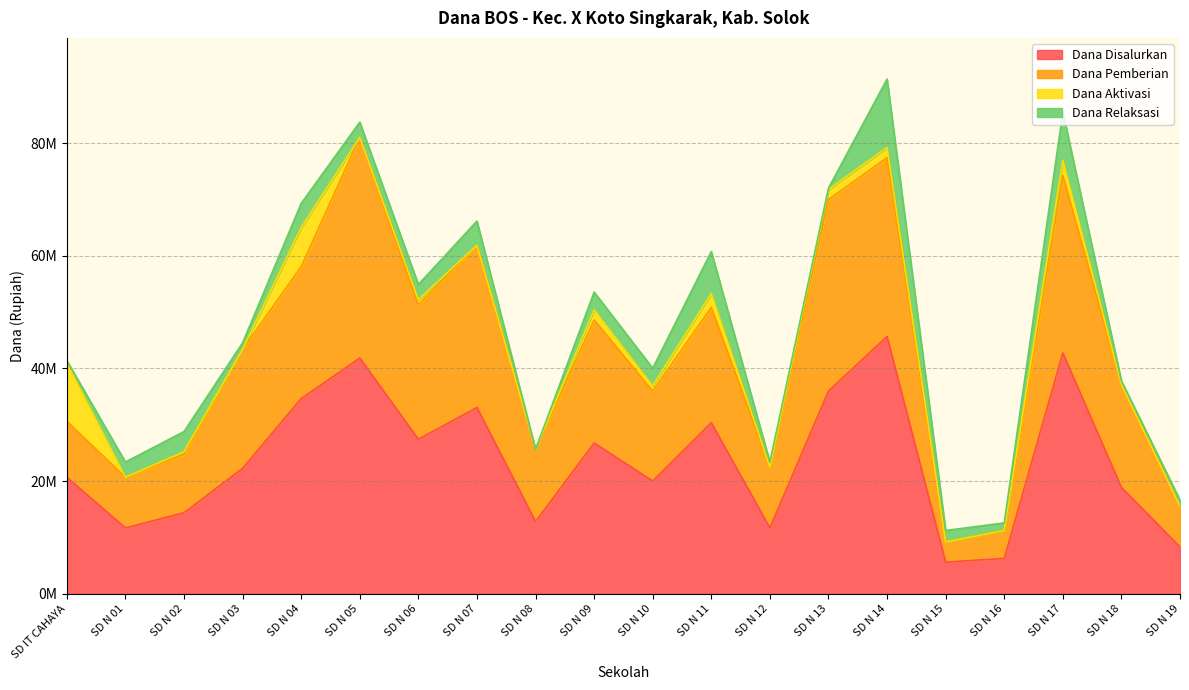

Which series changed the most between SD N 03 and SD N 10?

Dana Pemberian